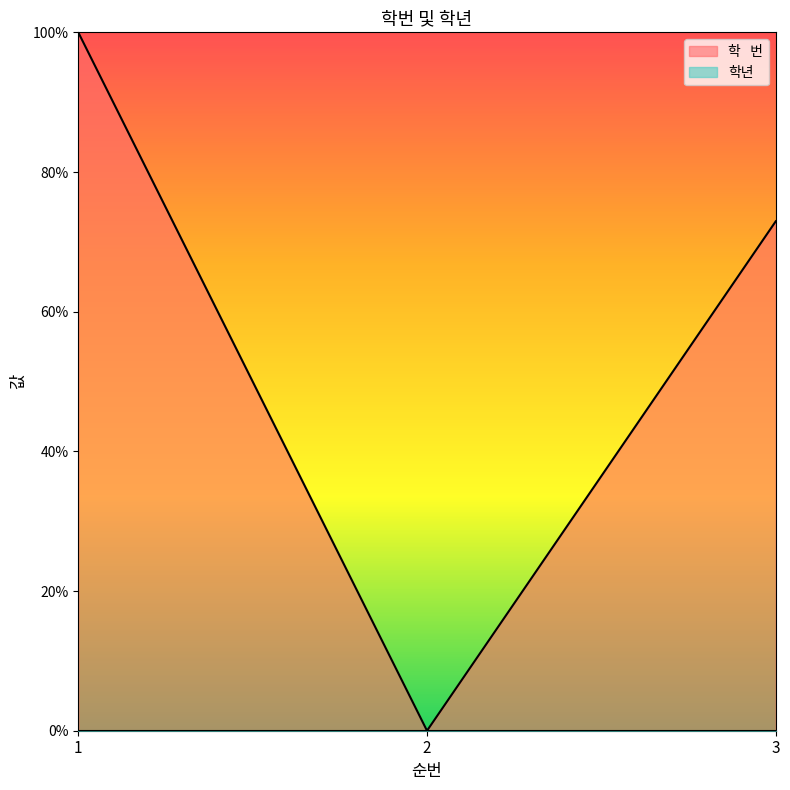

Reading left to right, what are all the values shown in this chart?

1.0	0.0	0.7